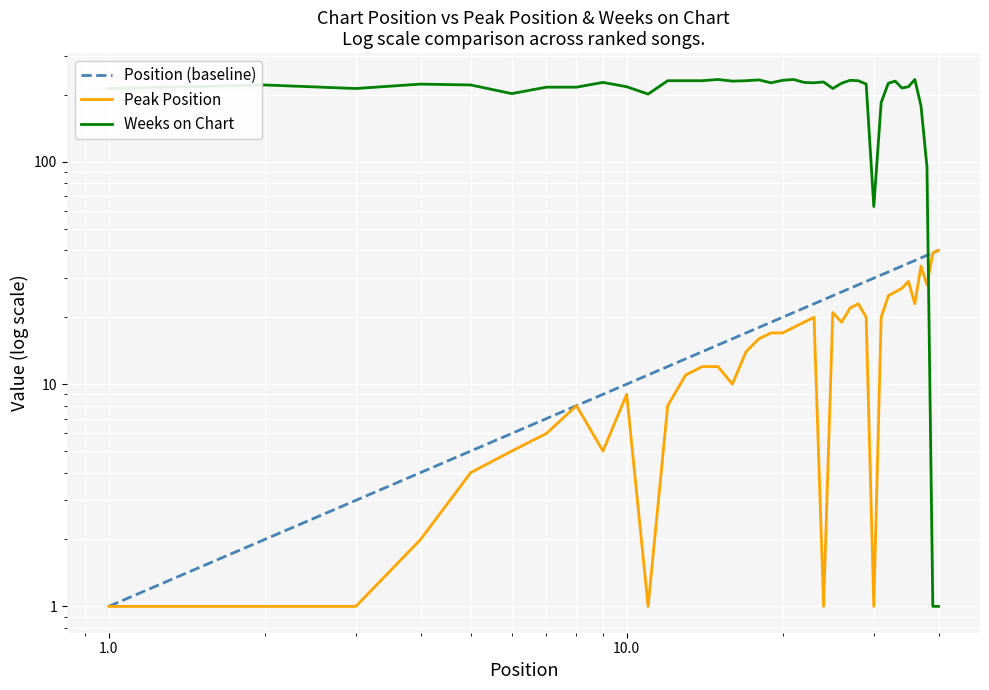

What is the lowest value of the Weeks on Chart series?

1